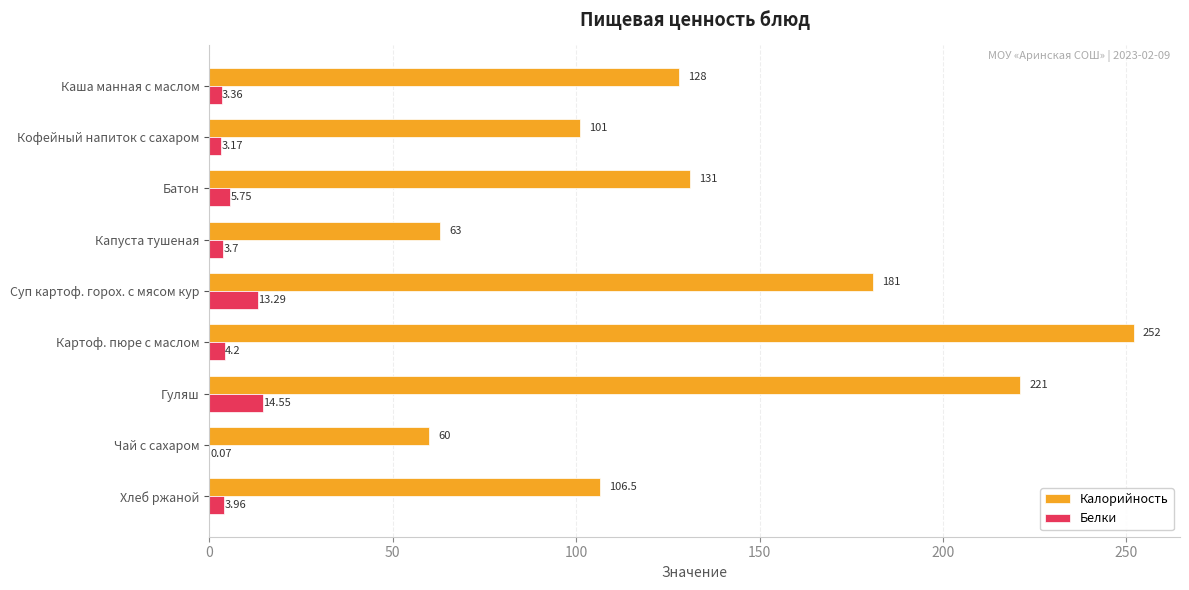

At which category does the chart reach its peak across all series?

Картоф. пюре с маслом